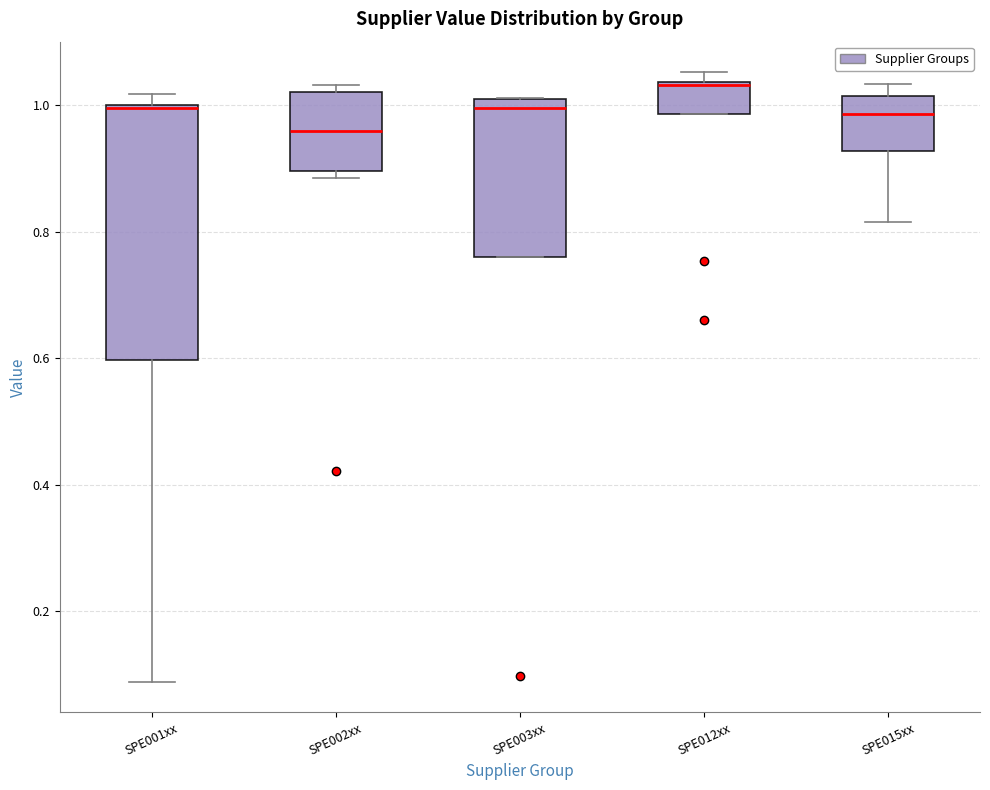

Reading left to right, read every box against the y-axis: the position of its median line, the range the box covers, and the ends of its whiskers. The values are not printed on the chart, so give them approximately, as read against the axis.

SPE001xx: median 1.00, box 0.60 to 1.00, whiskers 0.08 to 1.02
SPE002xx: median 0.96, box 0.90 to 1.02, whiskers 0.88 to 1.04
SPE003xx: median 1.00 (just below the box's upper edge), box 0.76 to 1.00, whiskers 0.76 to 1.02
SPE012xx: median 1.04 (drawn on the box's upper edge), box 0.98 to 1.04, whiskers 0.98 to 1.06
SPE015xx: median 0.98, box 0.92 to 1.02, whiskers 0.82 to 1.04